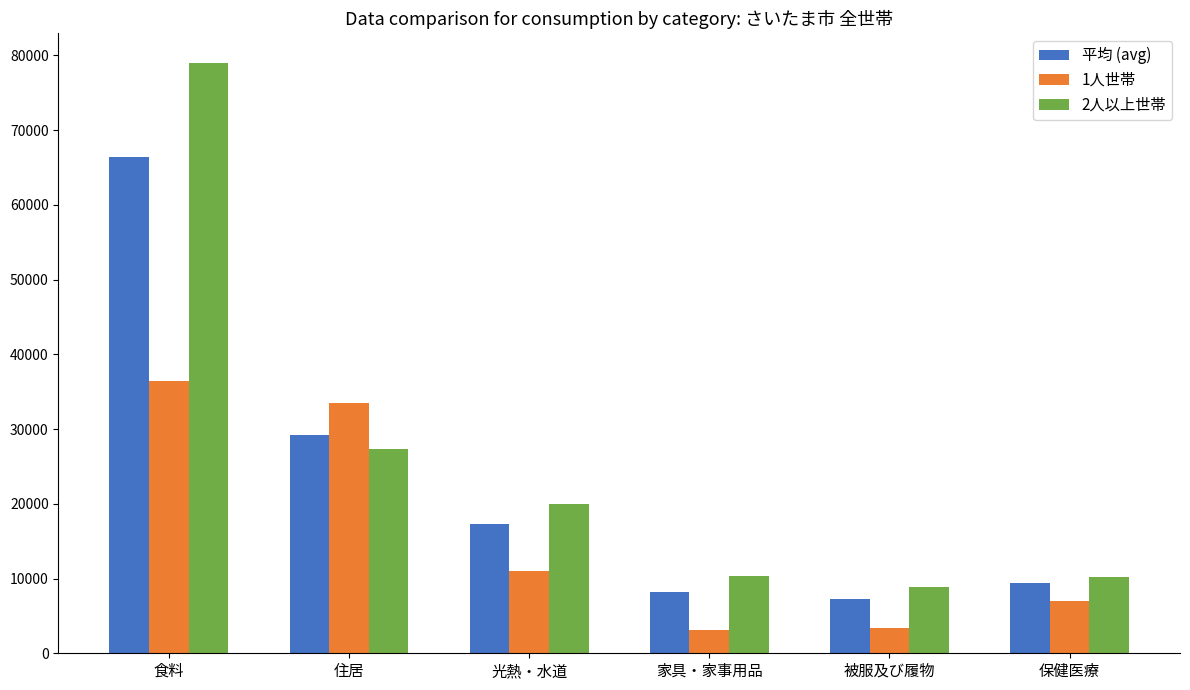

List the series in order of their peak value, lowest first.

1人世帯, 平均 (avg), 2人以上世帯